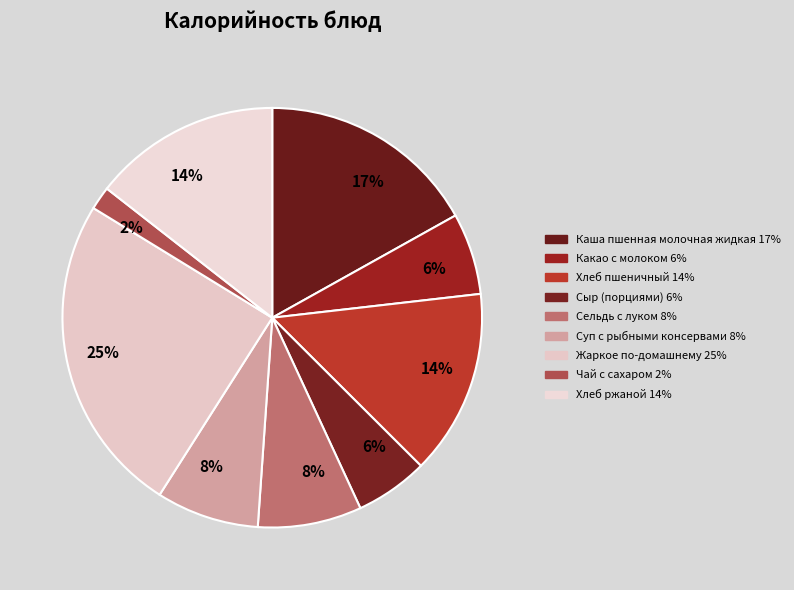

How many slices are in this pie chart?

9